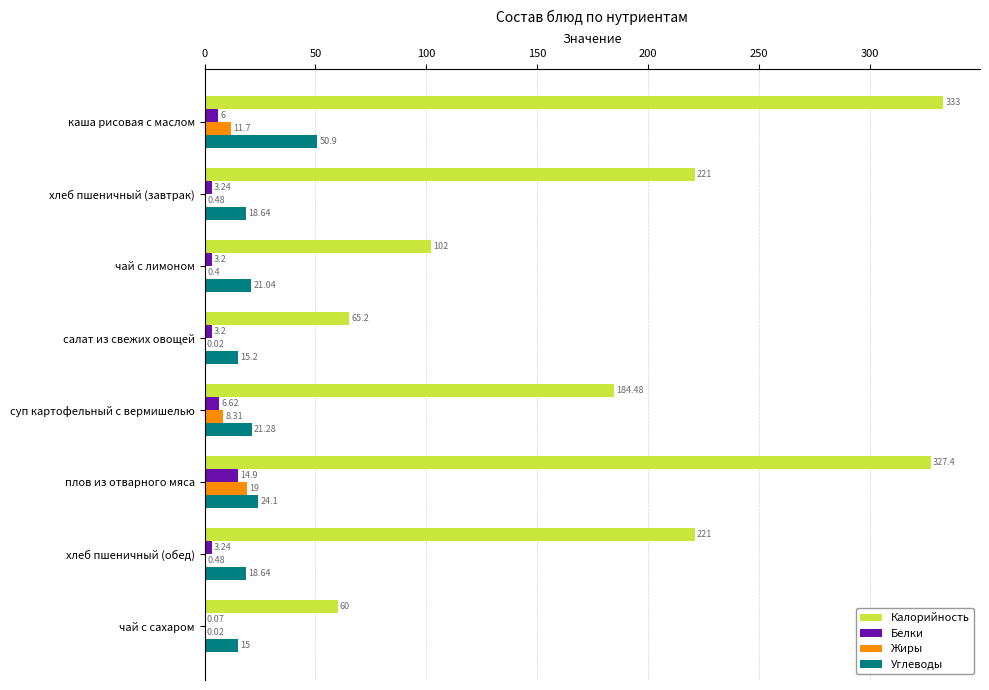

Which category has the highest value across all series?

каша рисовая с маслом